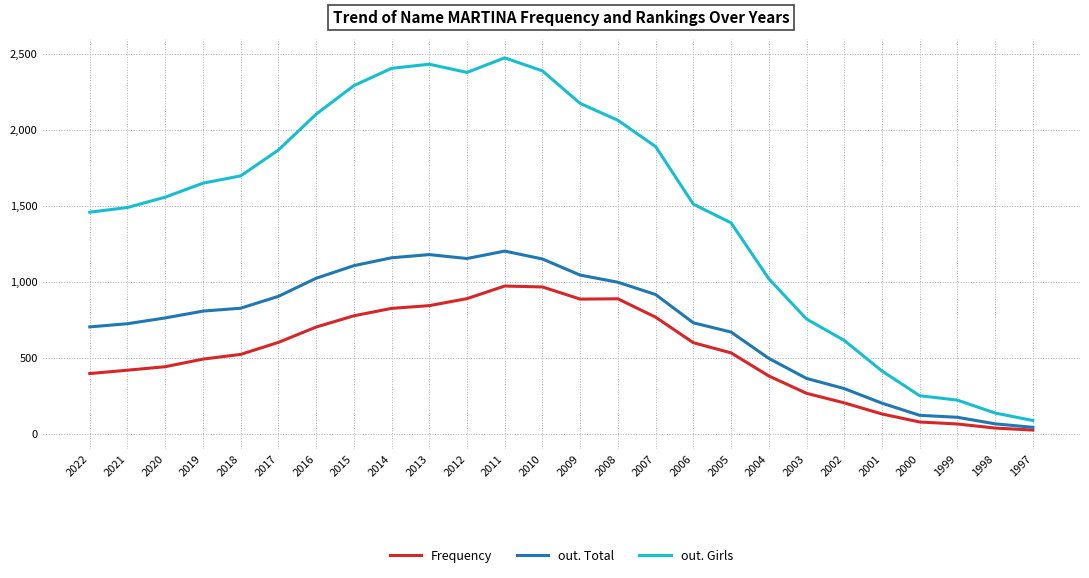

What are all the series names shown in the legend?

Frequency, out. Total, out. Girls